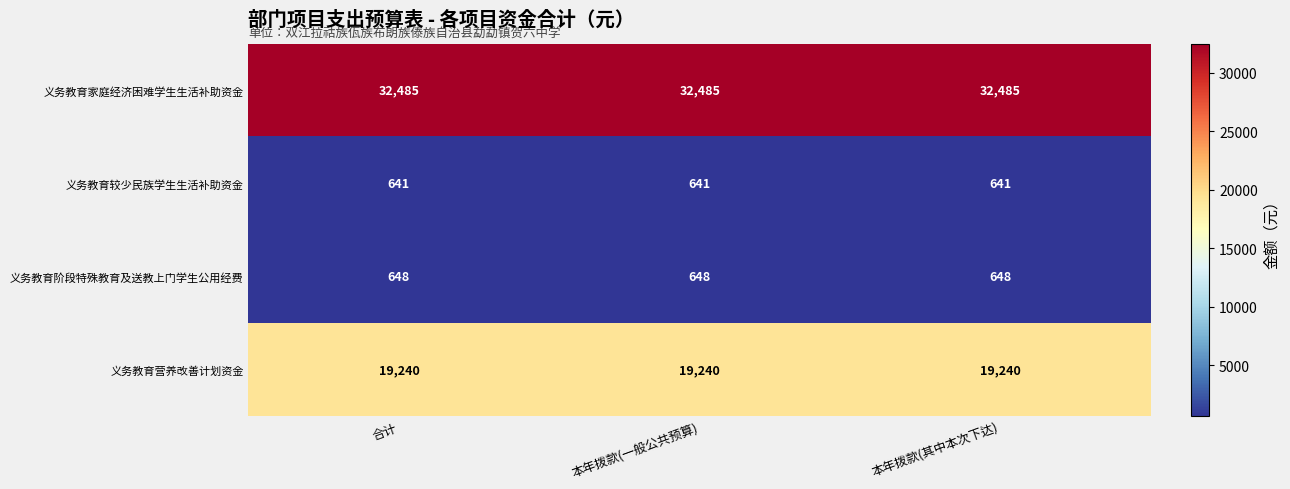

The value of 义务教育营养改善计划资金 at 本年拨款(其中本次下达) is 19240. True or false?

True